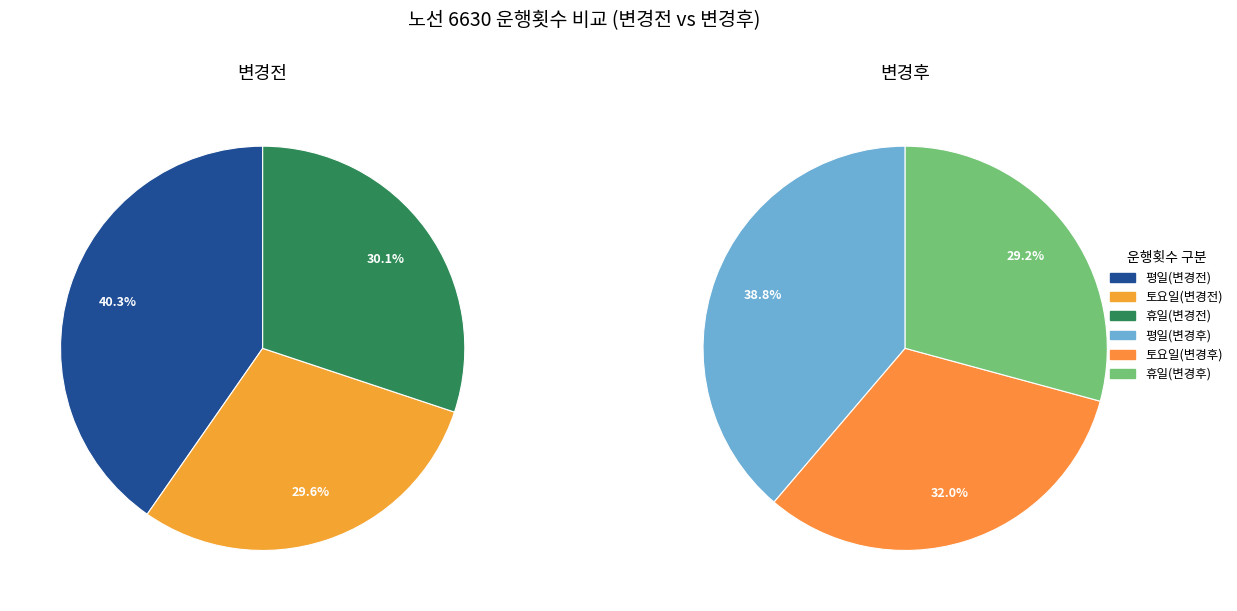

Which slice is the smallest?

휴일(변경후)